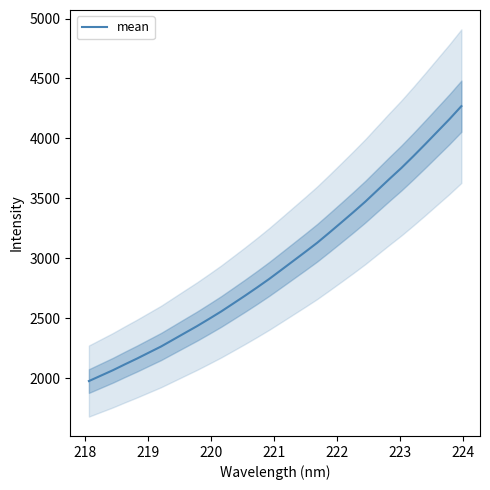

Reading left to right, transcribe all the data shown in this chart.

1976.8	2022.1	2067.3	2116.6	2164.4	2214.7	2264.9	2321.8	2378.8	2435.4	2495.7	2557.1	2623.1	2689.6	2758.1	2828.7	2903.4	2978.7	3054.1	3130.8	3214.4	3299.3	3385.1	3473.2	3567.5	3661.7	3753.7	3852.1	3953.5	4056.9	4160.1	4269.3